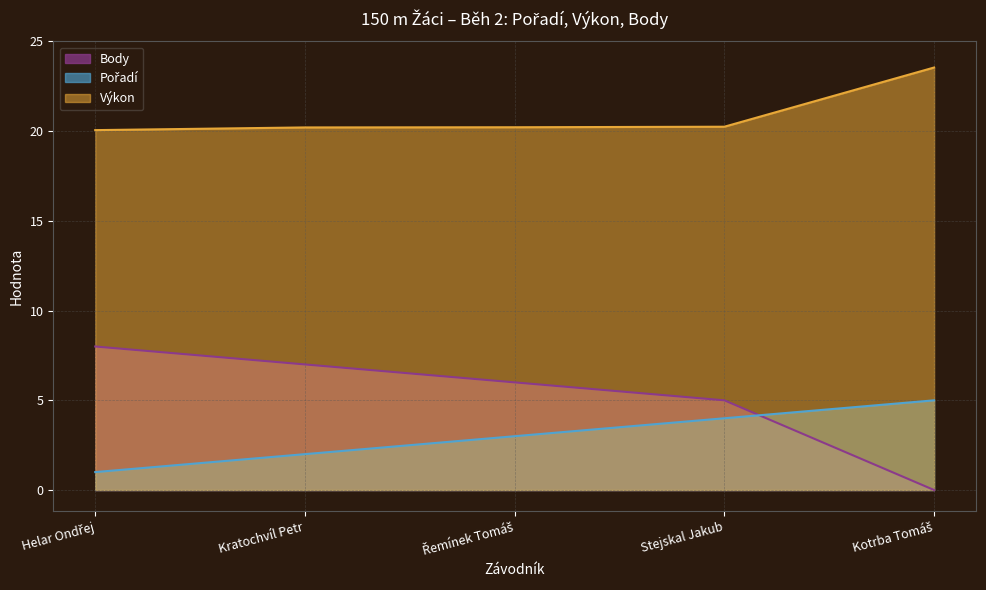

What is the difference between the second highest and minimum values in the Výkon series?

0.2